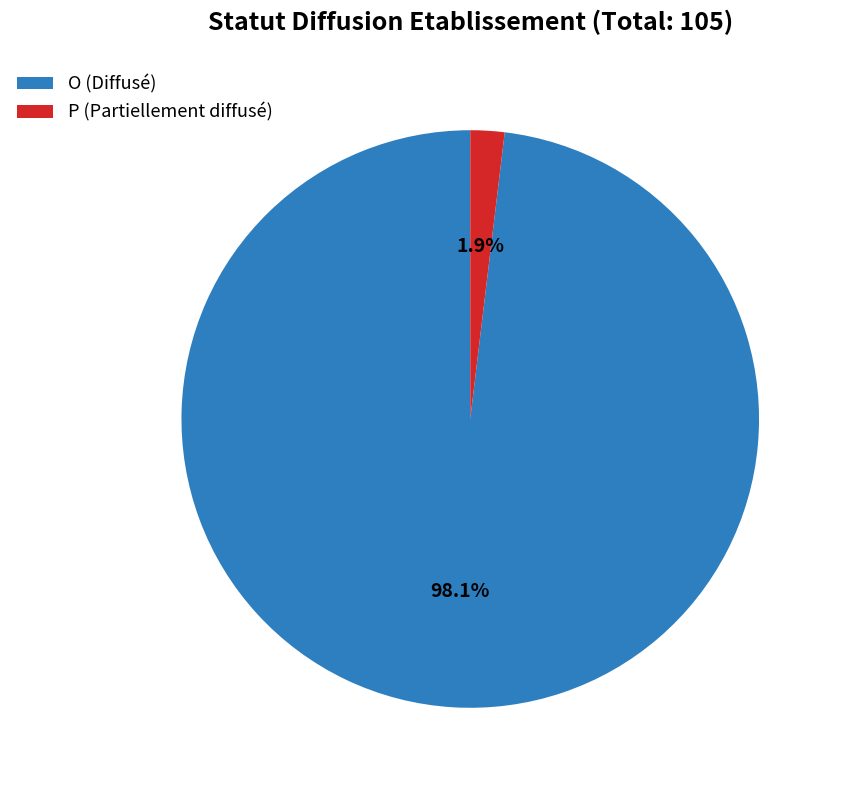

Rank the categories by value from lowest to highest.

P (Partiellement diffusé), O (Diffusé)